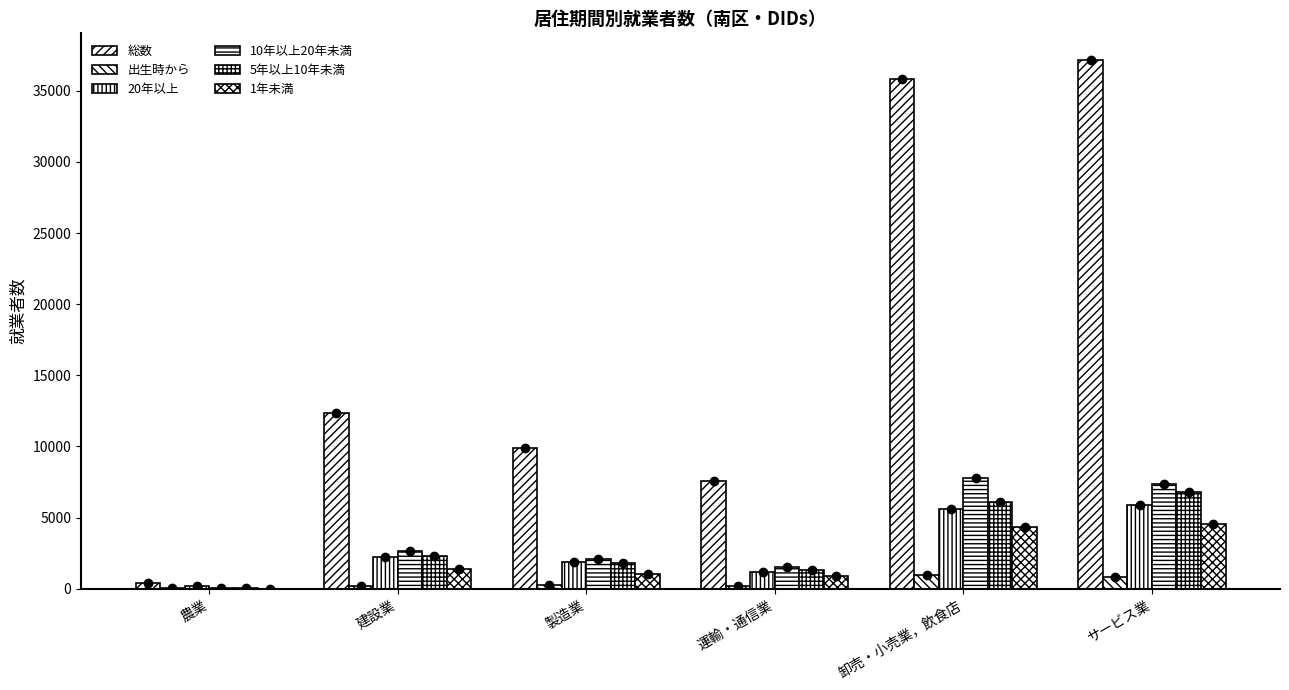

How many groups of bars are there?

6